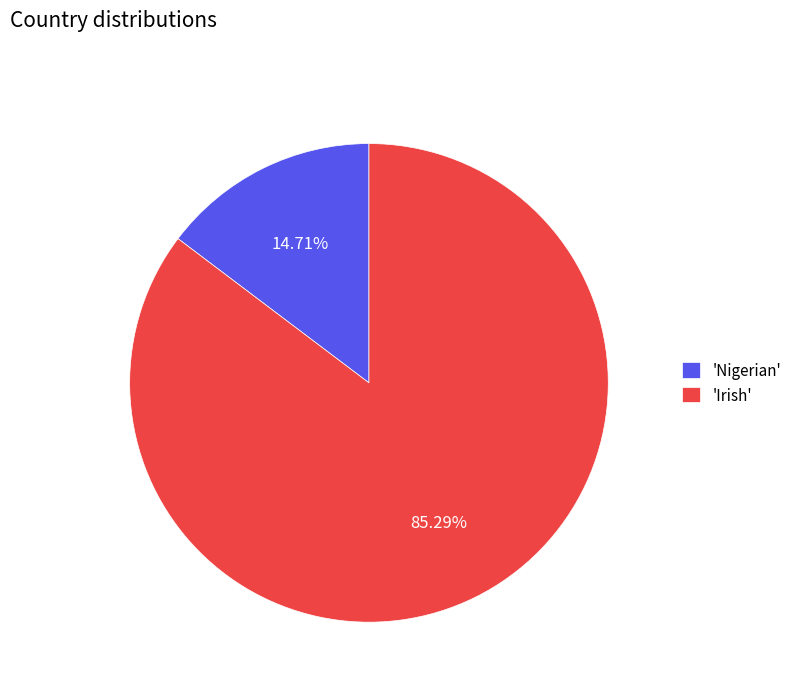

Rank the categories by value from highest to lowest.

'Irish', 'Nigerian'